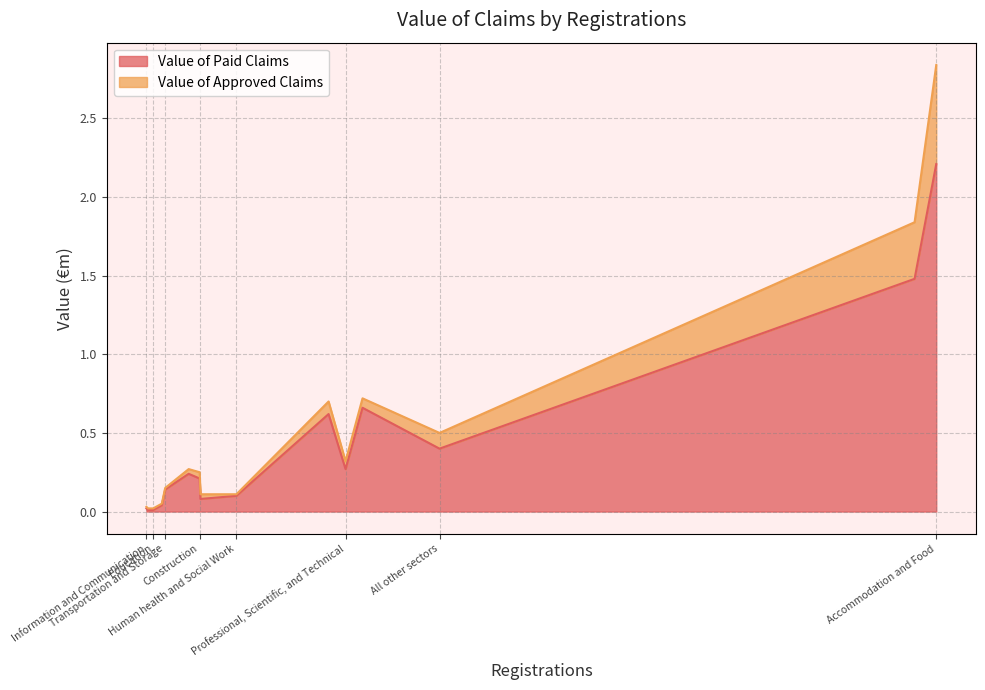

What is the highest value of the Value of Paid Claims series?

2.2